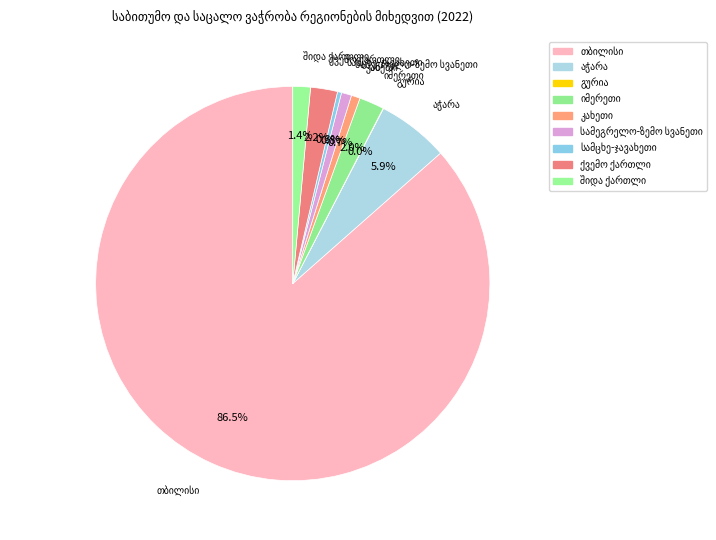

To the nearest percent, what percentage of the pie is იმერეთი?

2%